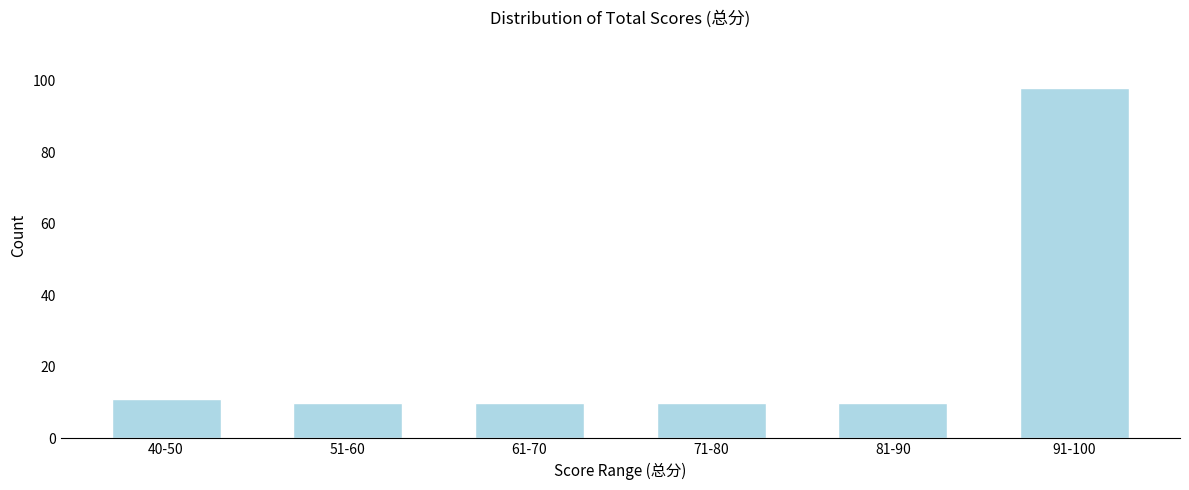

Reading left to right, what are all the values shown in this chart?

40-50=11	51-60=10	61-70=10	71-80=10	81-90=10	91-100=98